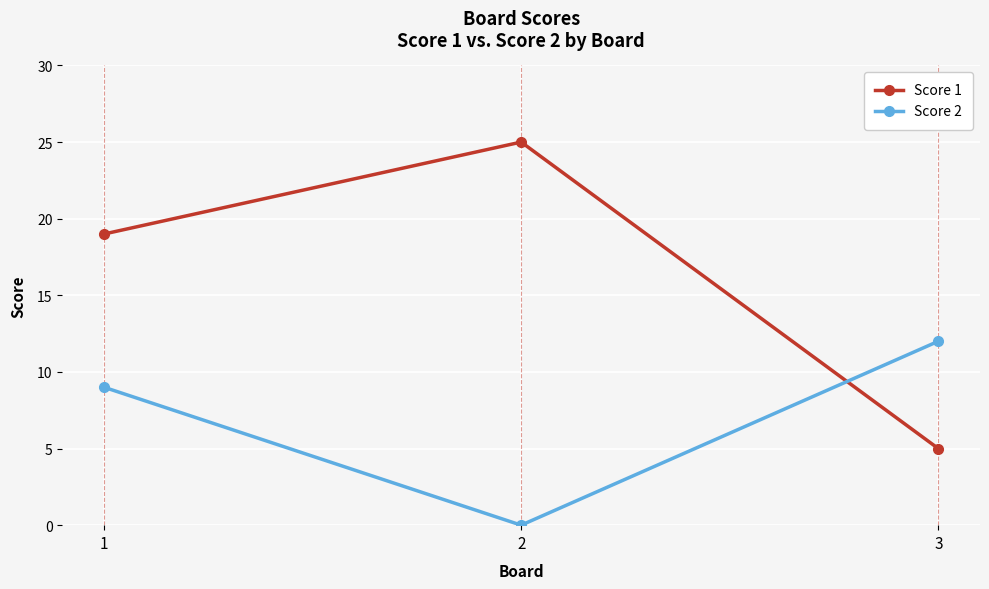

Count the Score 2 values in the range 0 to 12.

3